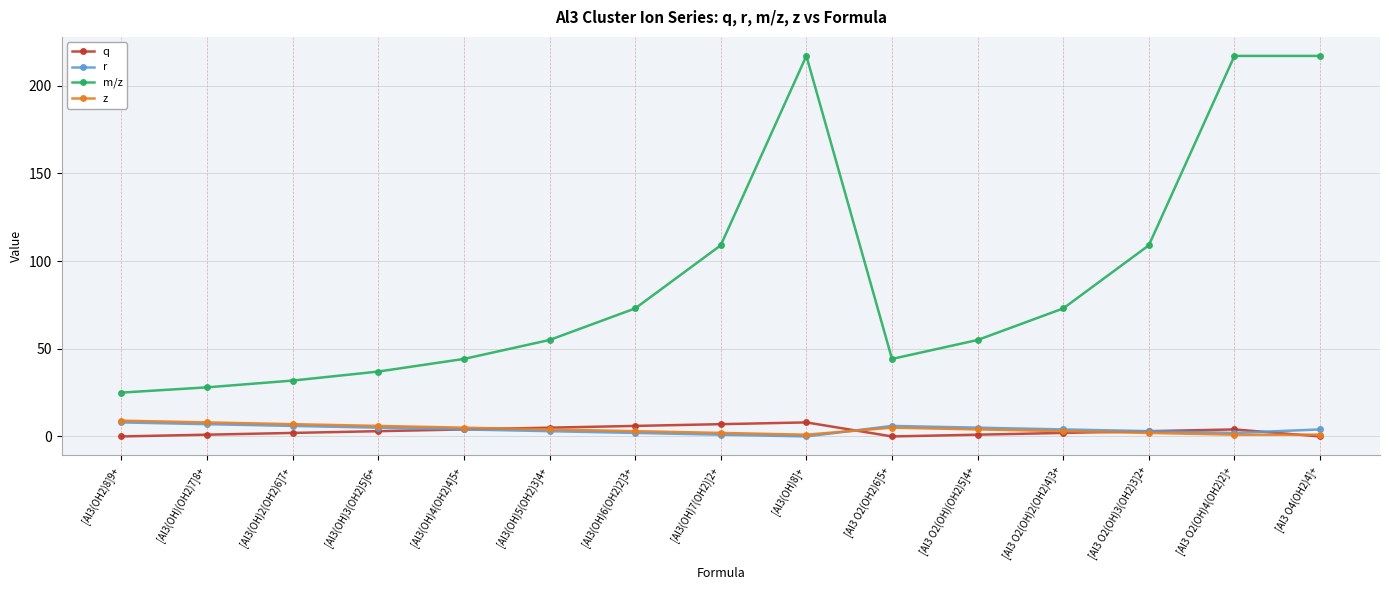

What is the value of the r point at the 5th from the left?

4.0